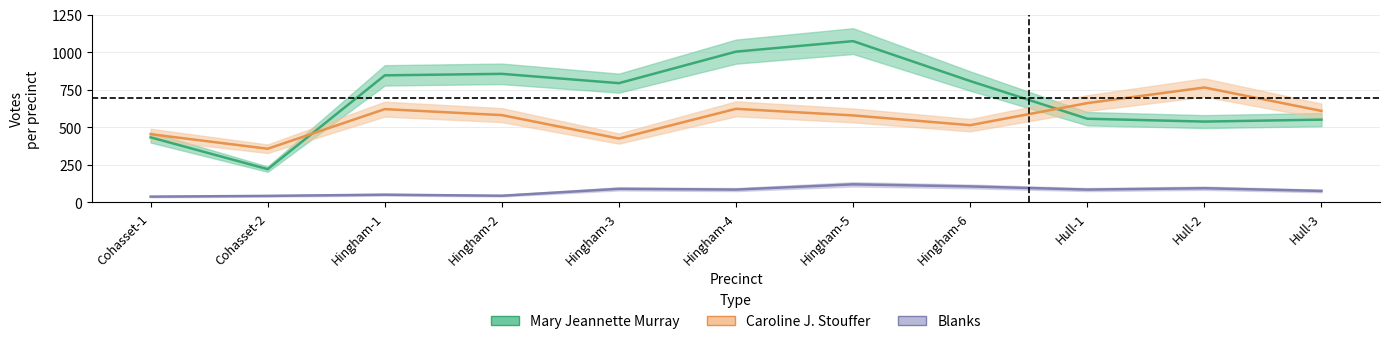

List the series in order of their peak value, lowest first.

Blanks, Caroline J. Stouffer, Mary Jeannette Murray